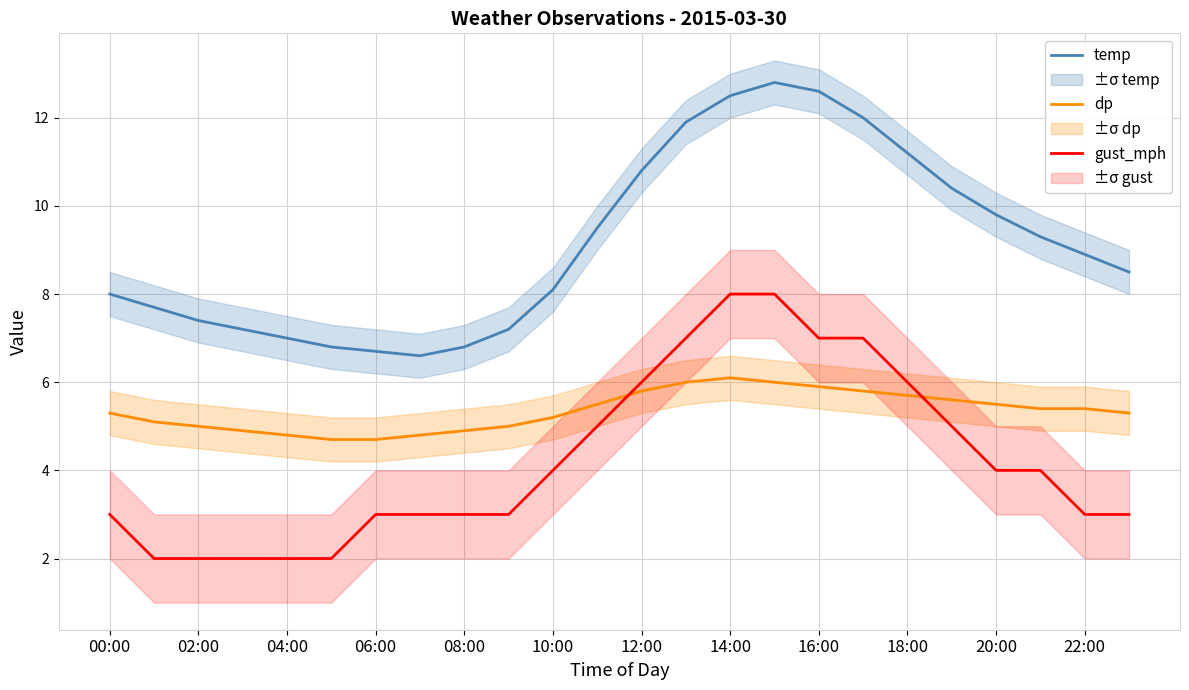

The gust_mph series shows 3.0 at 06:00. True or false?

True